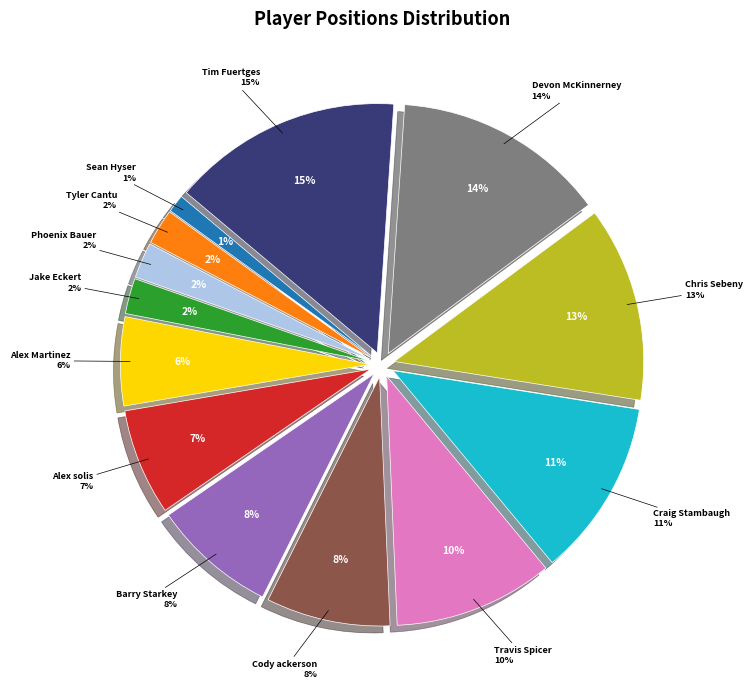

Between Tim Fuertges and Sean Hyser, which is larger?

Tim Fuertges